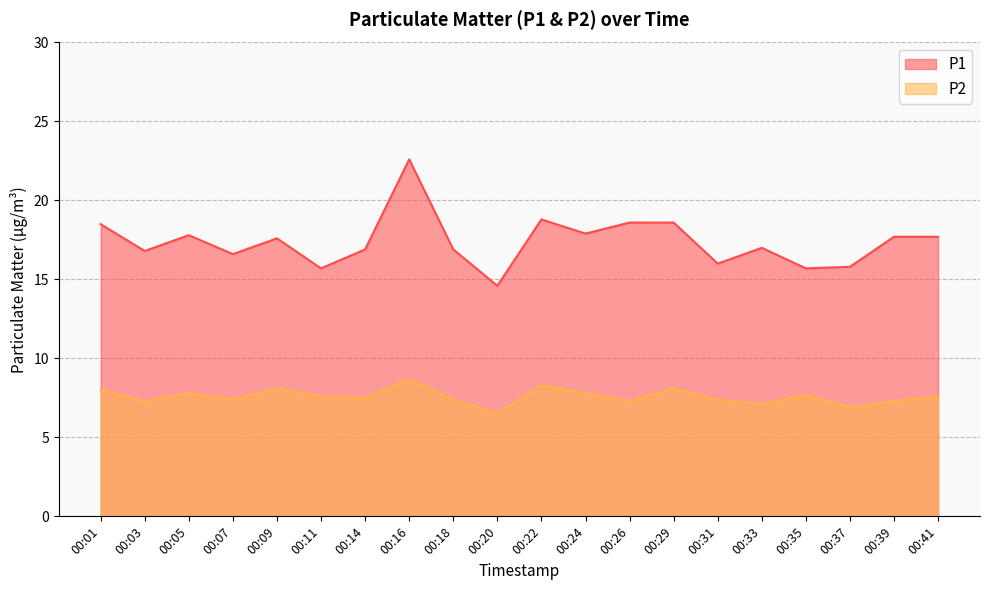

What is the approximate value of P1 at 00:39?

17.7